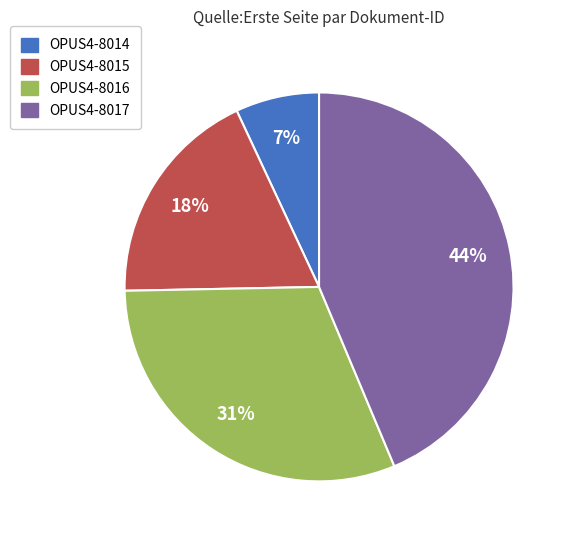

To the nearest percent, what portion does OPUS4-8016 represent?

31%